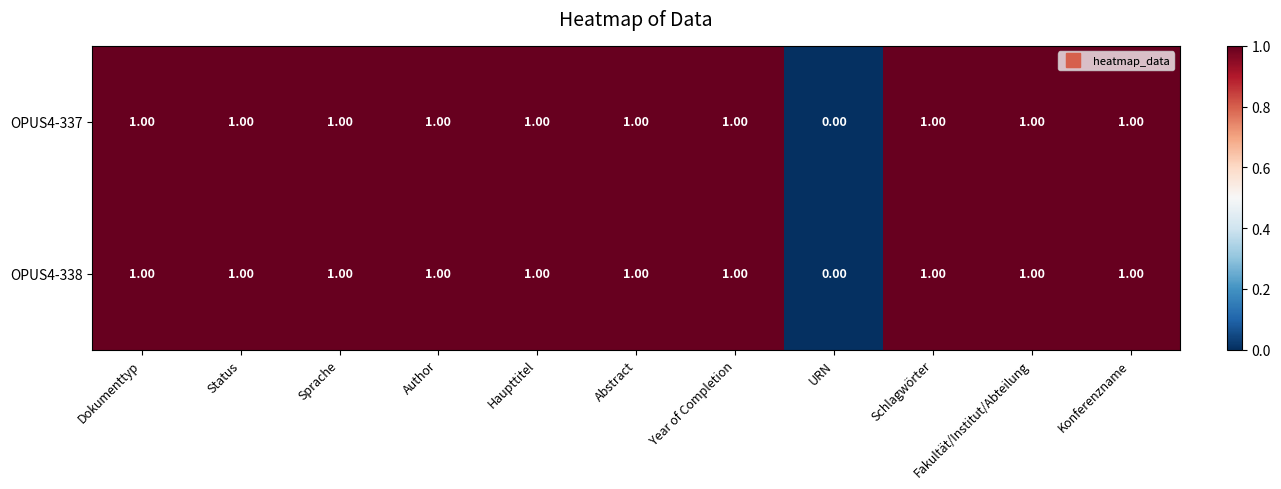

Where is OPUS4-338 nearest to the value 0?

URN